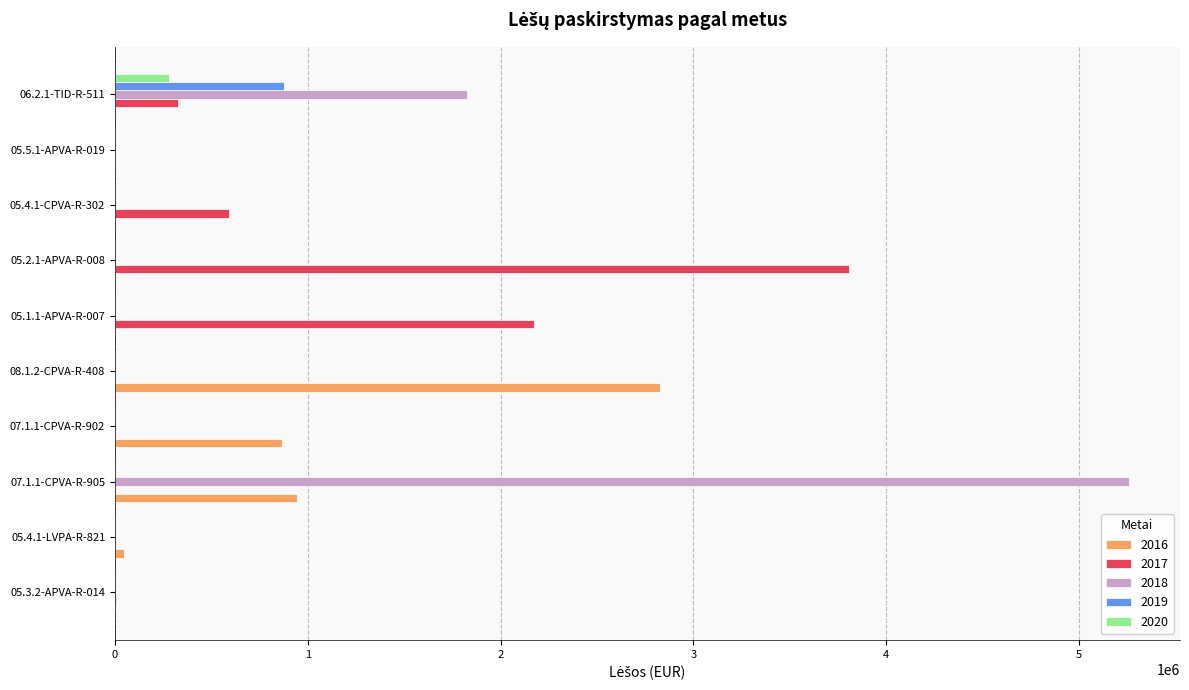

The value of 2018 at 05.4.1-LVPA-R-821 is 0.0. True or false?

True